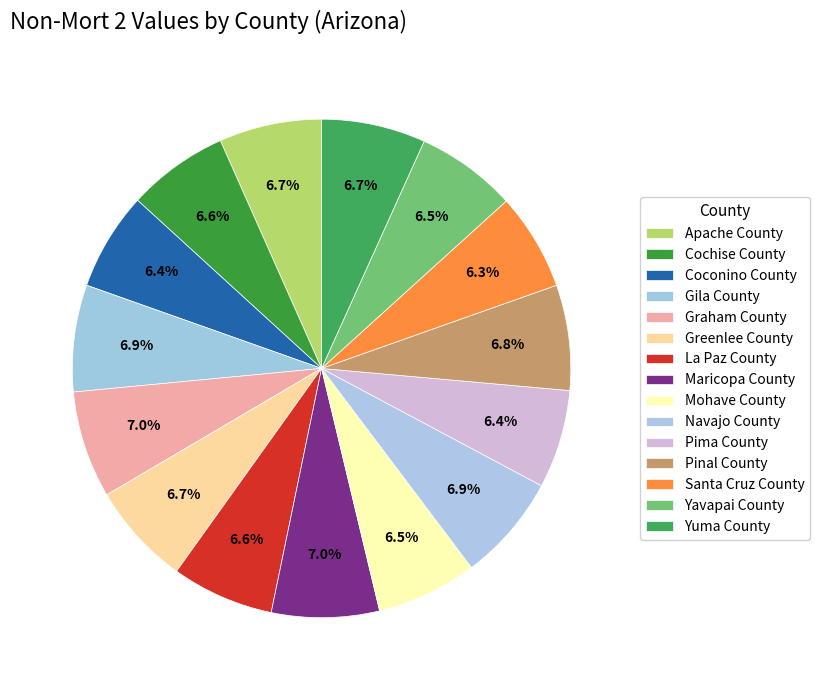

Count the number of slices in the pie.

15